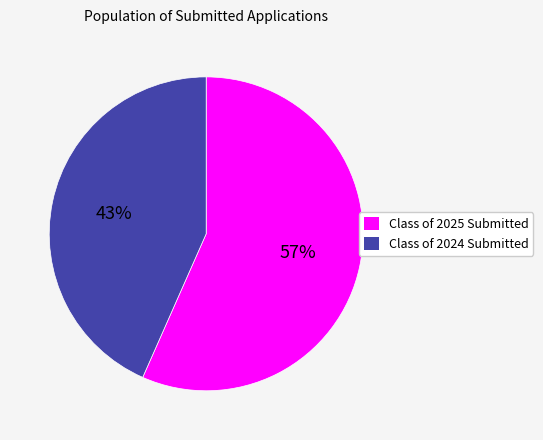

True or false: Class of 2025 Submitted accounts for 46% of the total.

False